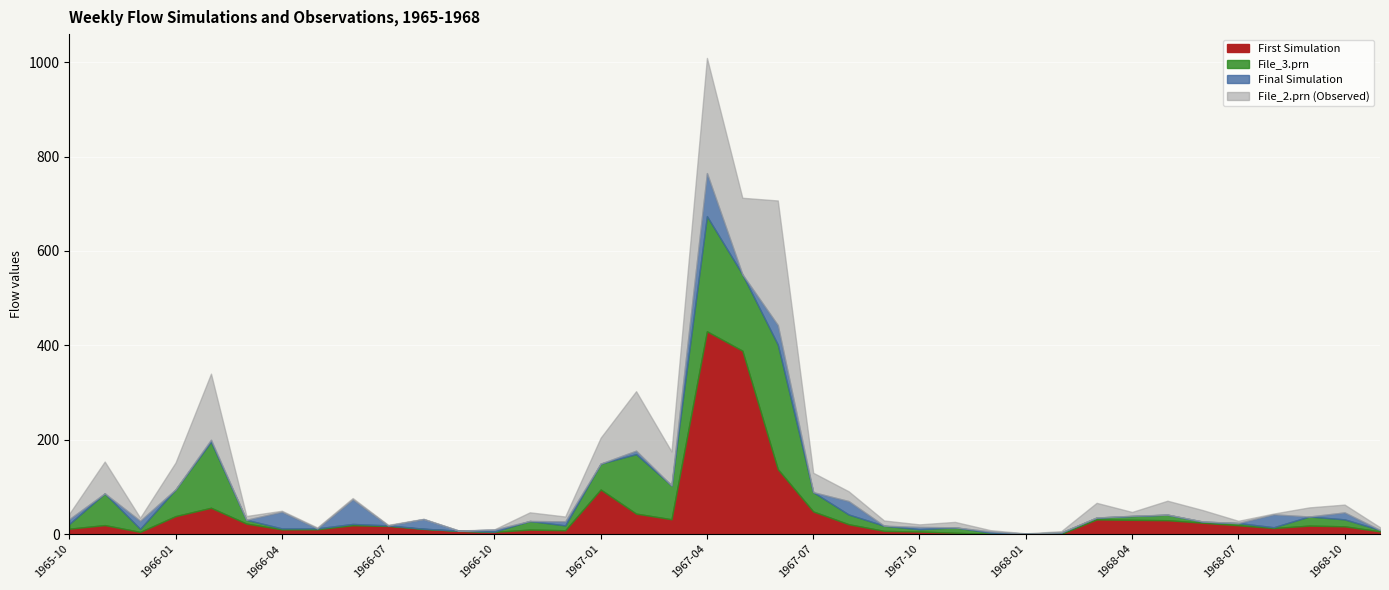

What is the spread (max minus min) of values at 1968-08?

25.5